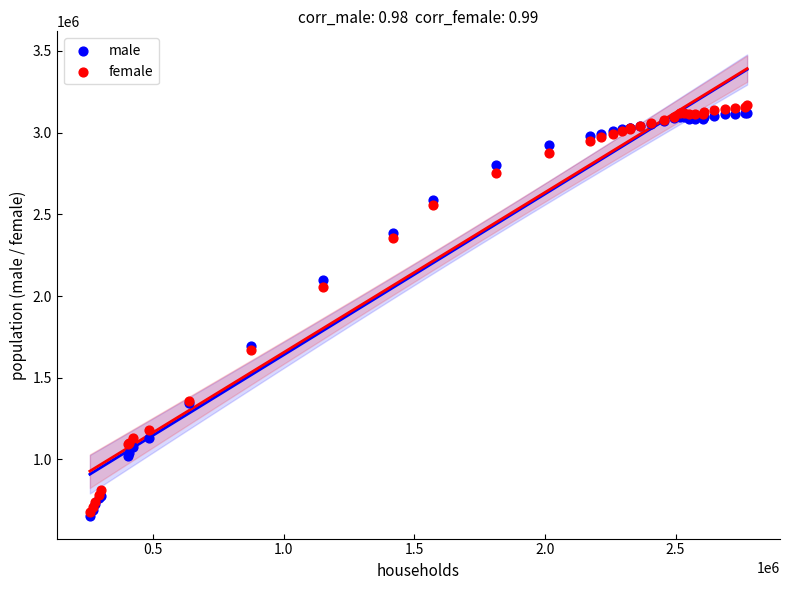

In the female series, what Y value is closest to 1922840?

2053852